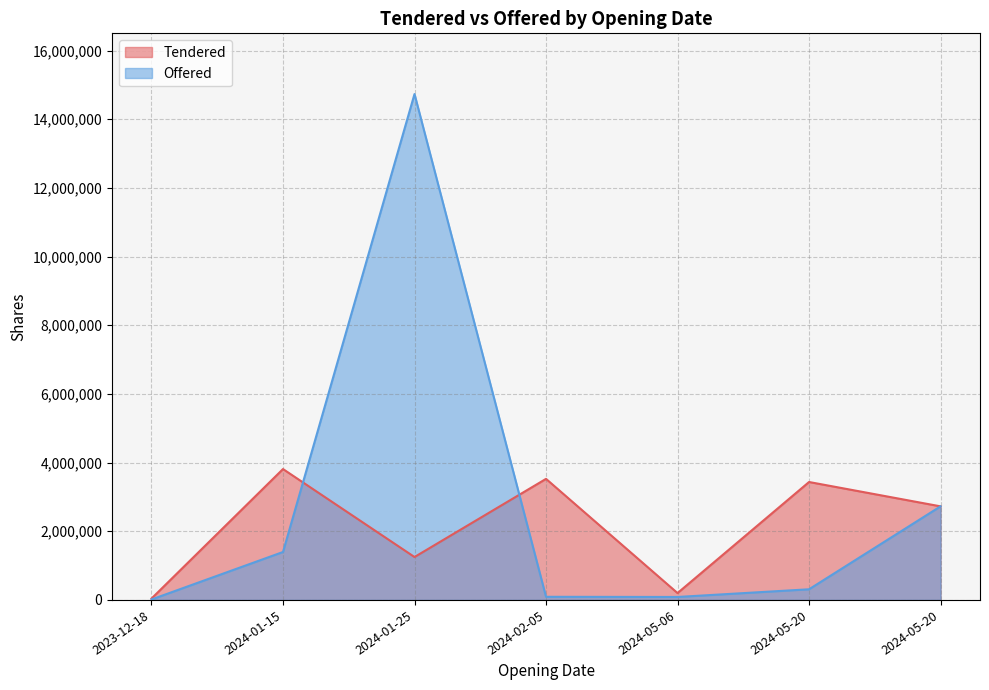

Which series has the largest range (max minus min)?

Offered